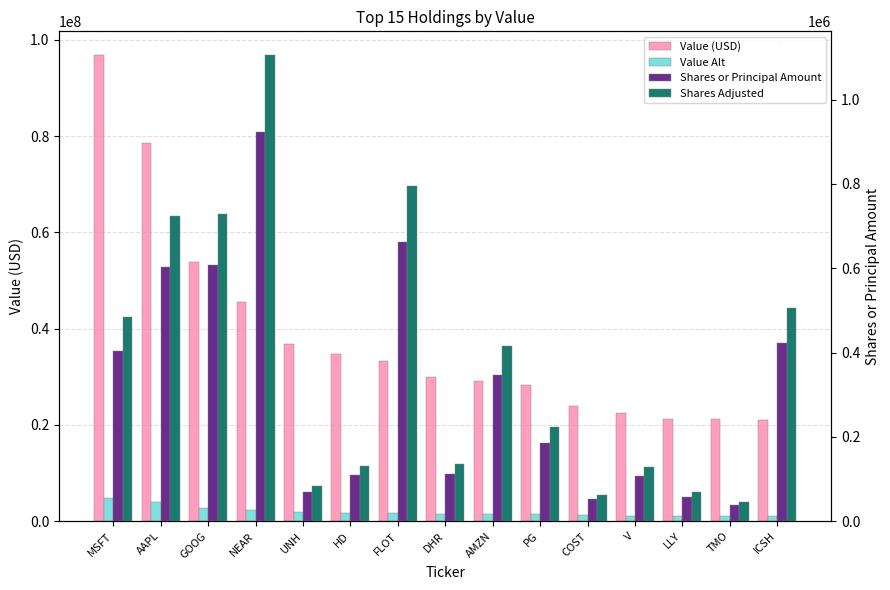

Which series has the largest total across all categories?

Value (USD)